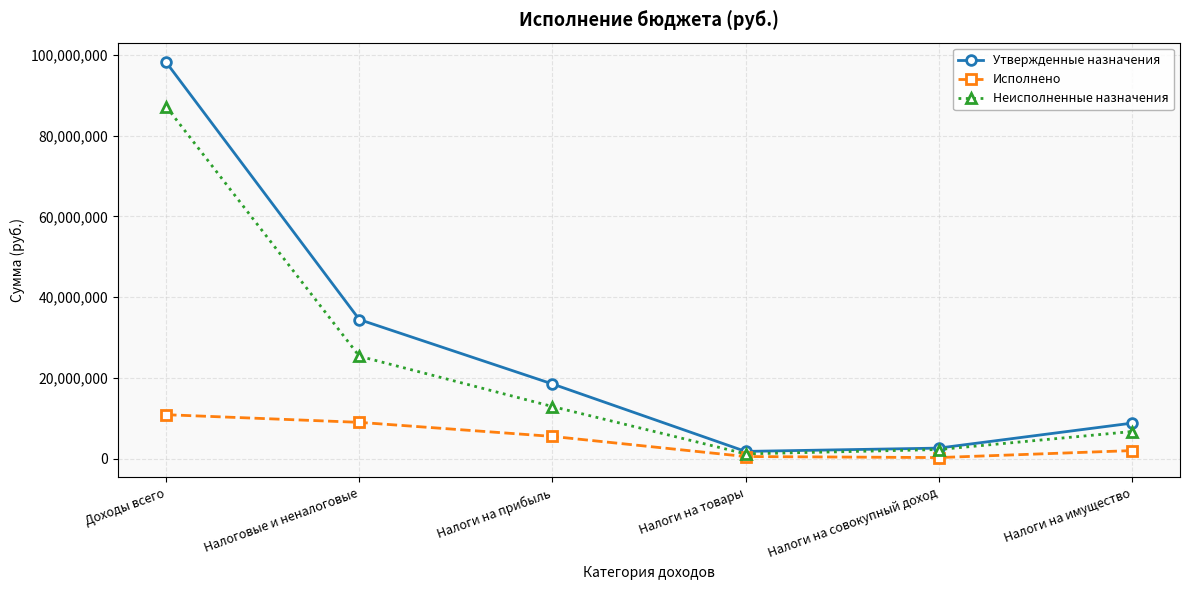

What is the minimum value for Исполнено?

352927.5